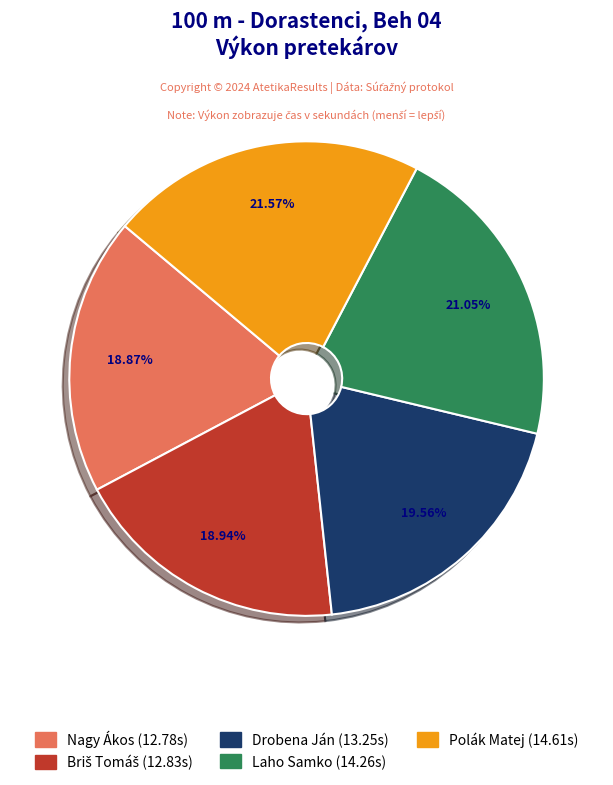

Is Nagy Ákos the majority of the pie?

No